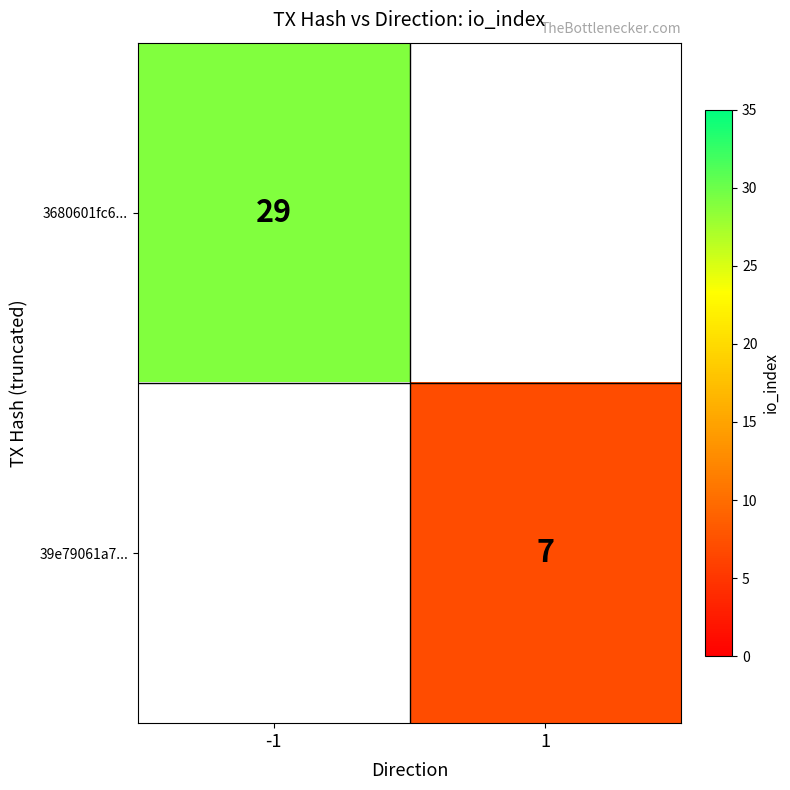

What is the minimum value shown in the chart?

7.0